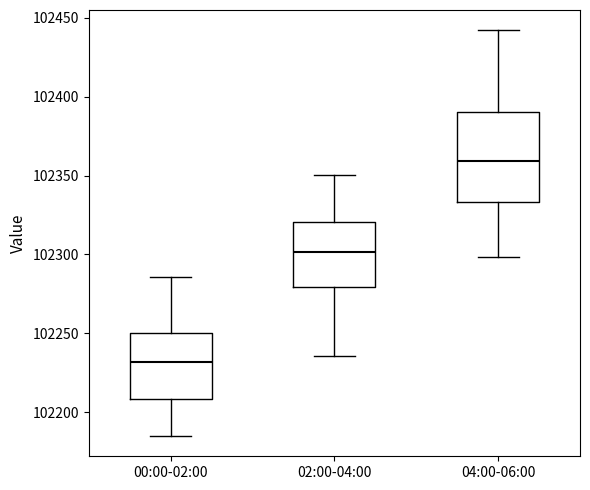

Which box has the highest median line?

04:00-06:00